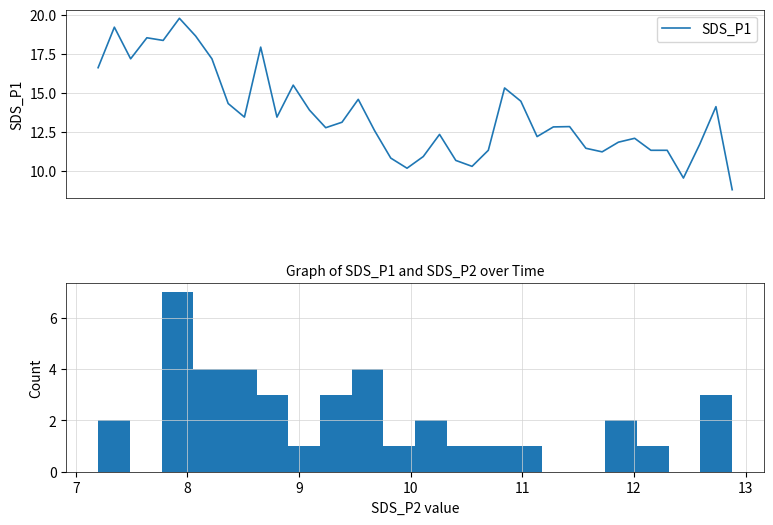

What is the change in value from 00:18 to 01:26?

-5.9